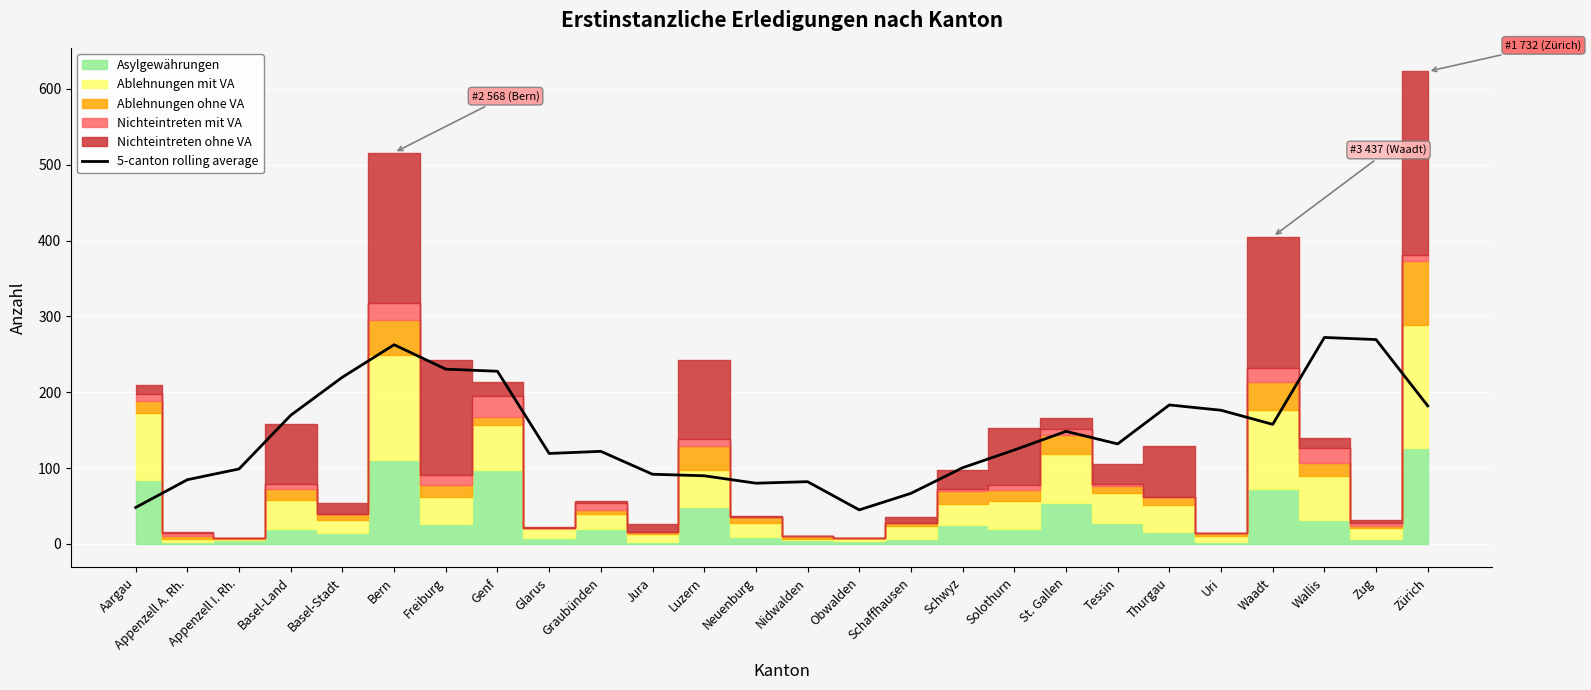

True or false: the data shows 123.8 at Solothurn.

True